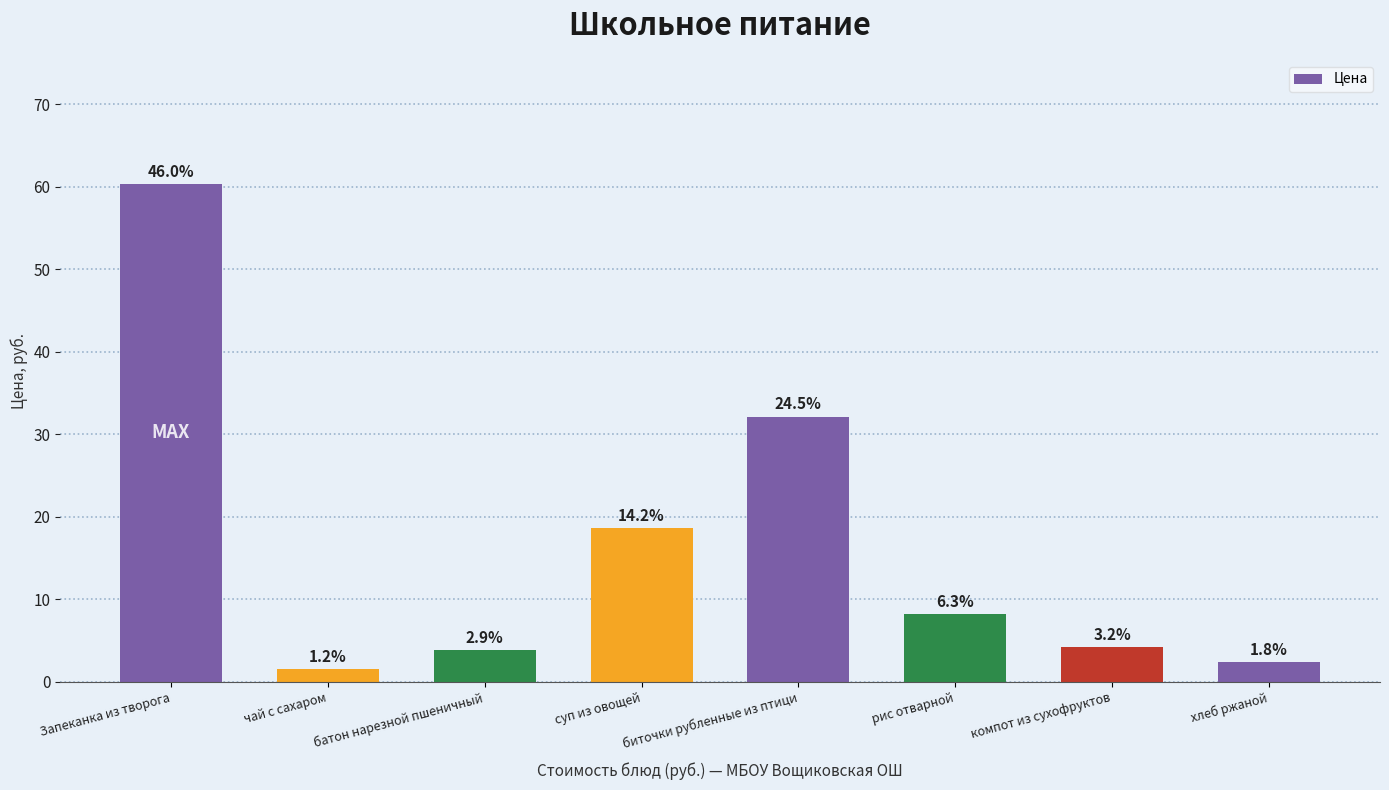

Does the chart contain any negative values?

No